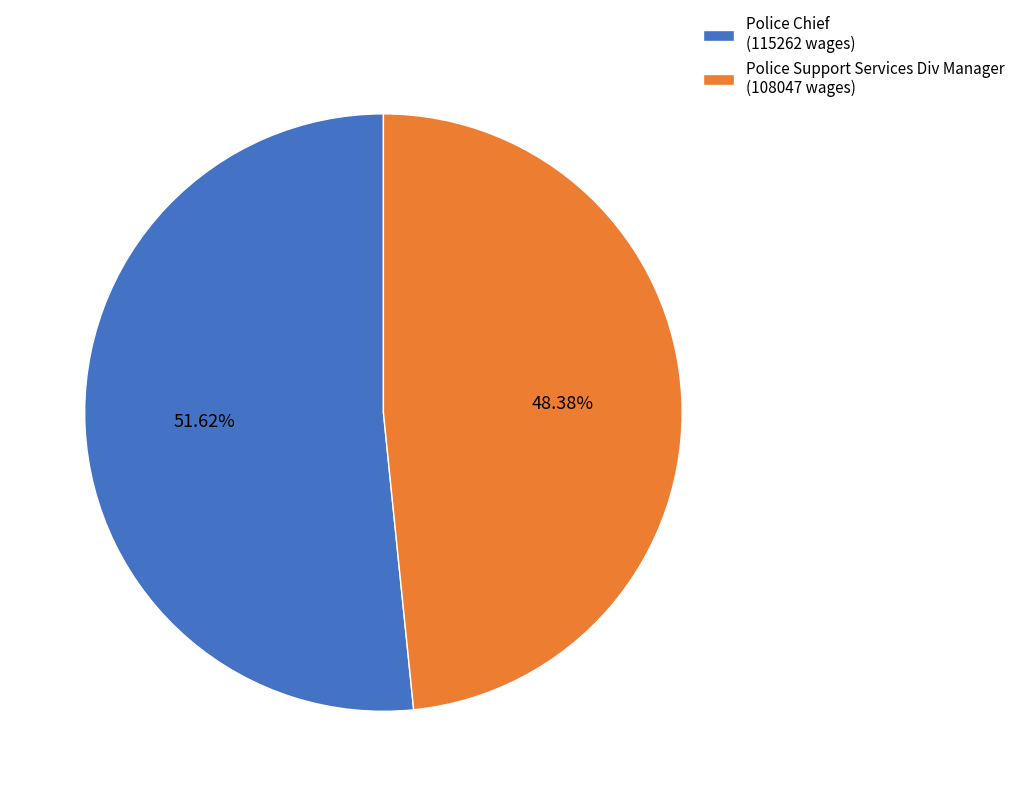

Approximately how many times larger is the value at Police Support Services Div Manager (108047 wages) compared to Police Chief (115262 wages)?

0.9